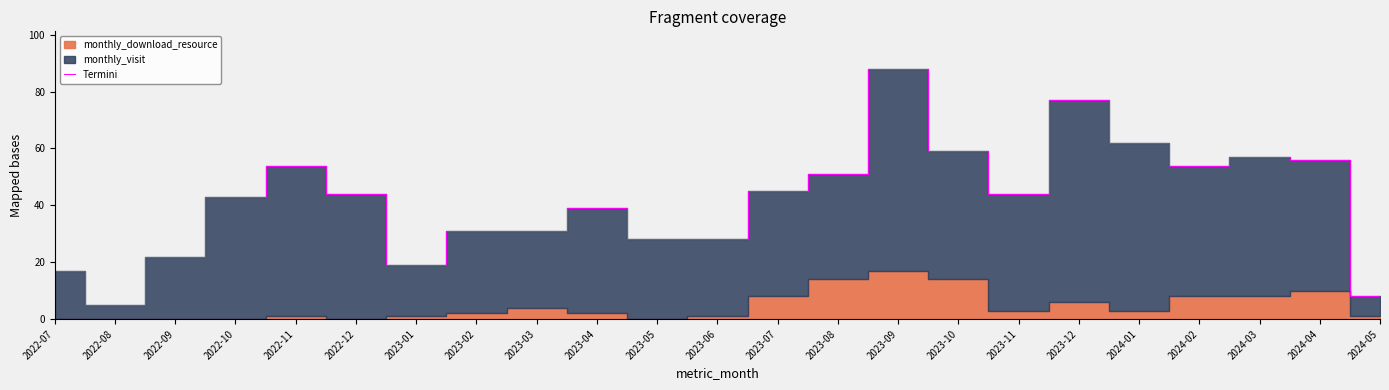

List the labels in order of value, smallest first.

2022-08, 2024-05, 2022-07, 2023-01, 2022-09, 2023-05, 2023-06, 2023-02, 2023-03, 2023-04, 2022-10, 2022-12, 2023-11, 2023-07, 2023-08, 2022-11, 2024-02, 2024-04, 2024-03, 2023-10, 2024-01, 2023-12, 2023-09